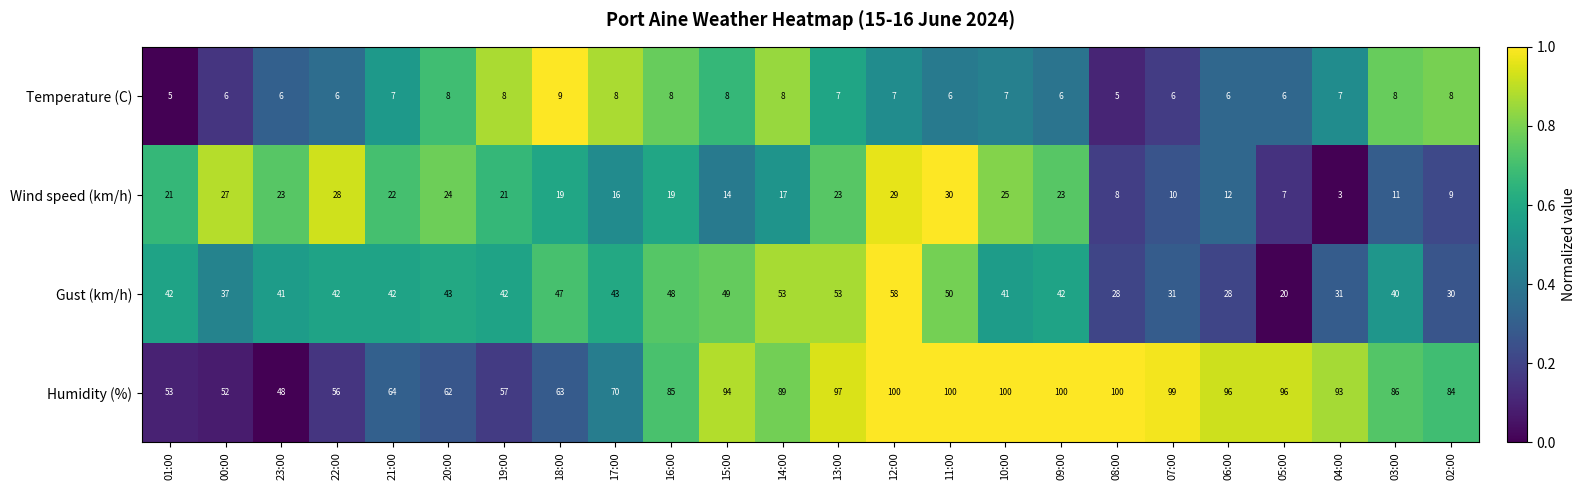

What is the total value across all series at 01:00?

121